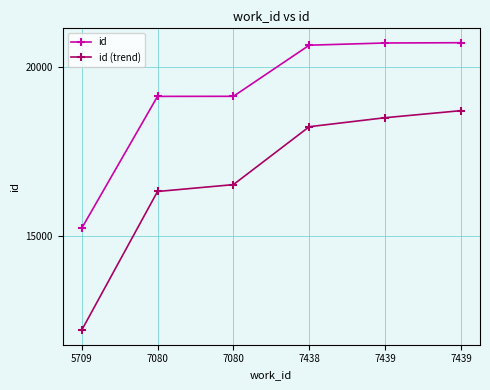

How many data points does each series have?

6